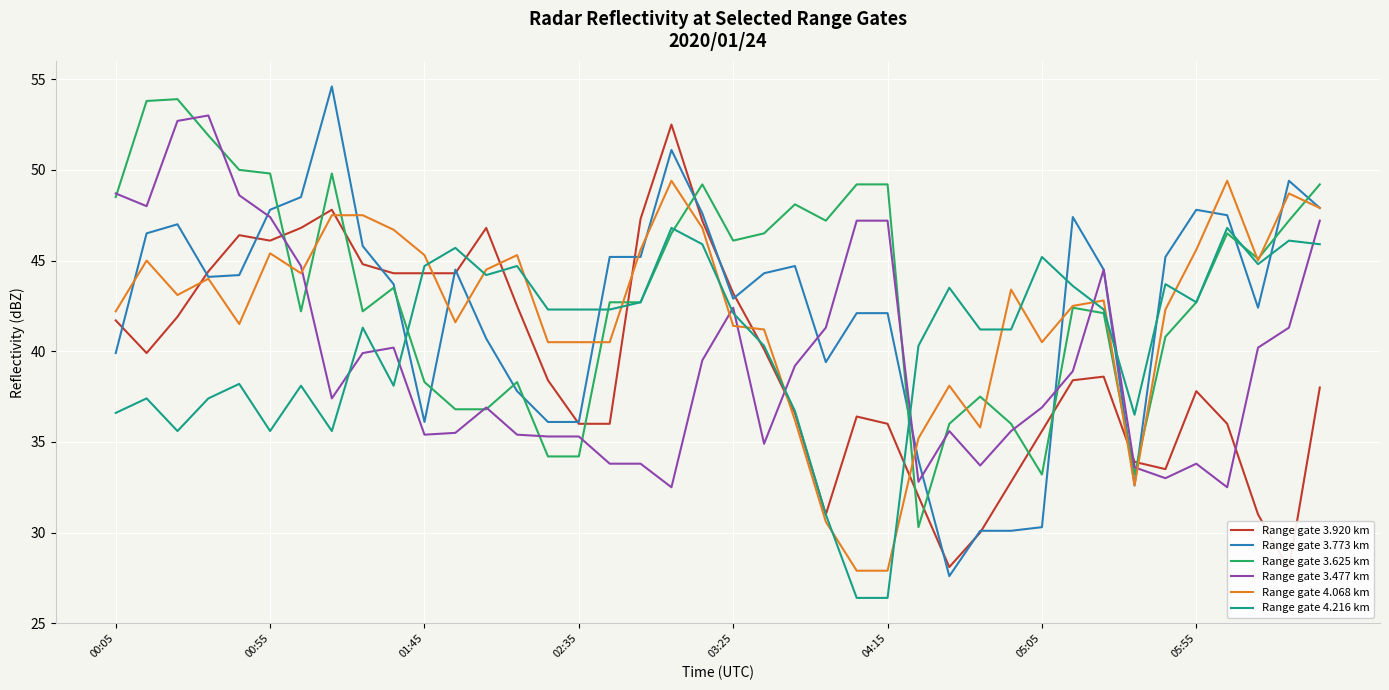

Which has a higher value, 16 or 29?

16